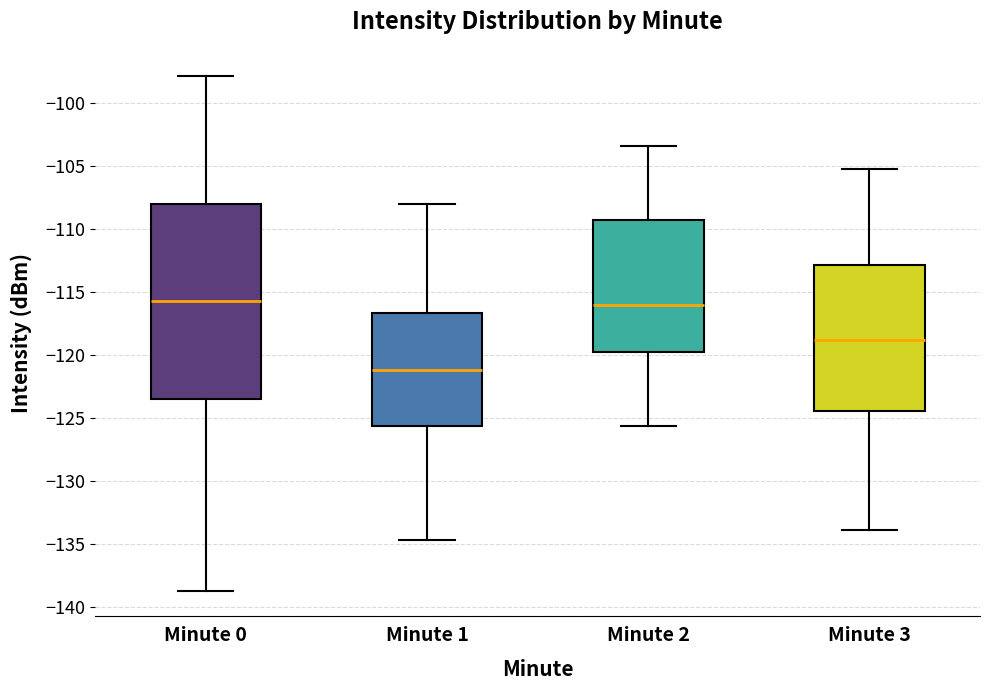

Reading left to right, read every box against the y-axis: the position of its median line, the range the box covers, and the ends of its whiskers. The values are not printed on the chart, so give them approximately, as read against the axis.

Minute 0: median -116.0, box -123.5 to -108.0, whiskers -138.5 to -98.0
Minute 1: median -121.0, box -125.5 to -116.5, whiskers -134.5 to -108.0
Minute 2: median -116.0, box -120.0 to -109.5, whiskers -125.5 to -103.5
Minute 3: median -119.0, box -124.5 to -113.0, whiskers -134.0 to -105.0